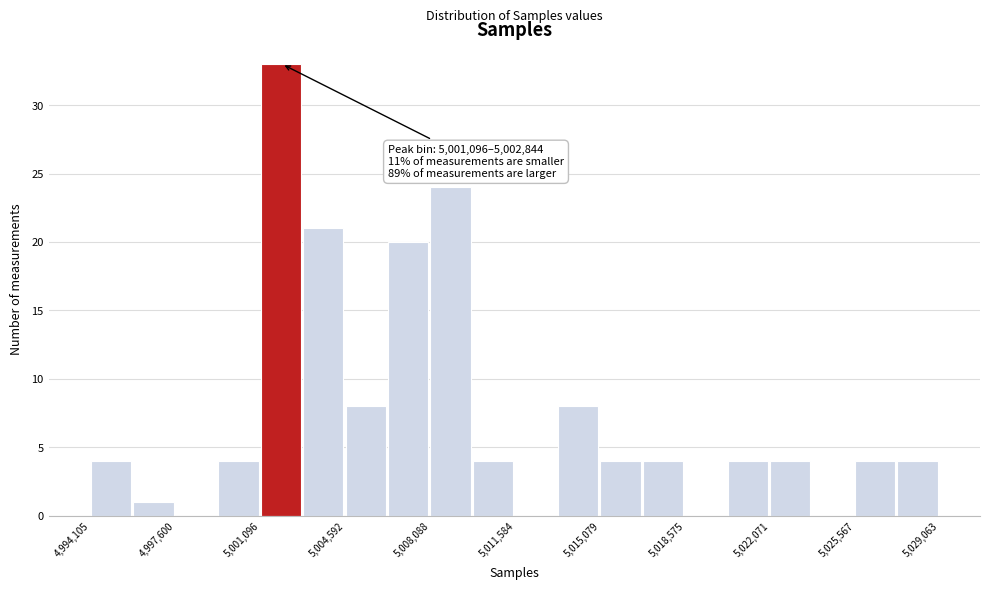

Around what value on the x-axis is the tallest bar? Give the approximate position of its centre, as read against the axis.

5002000